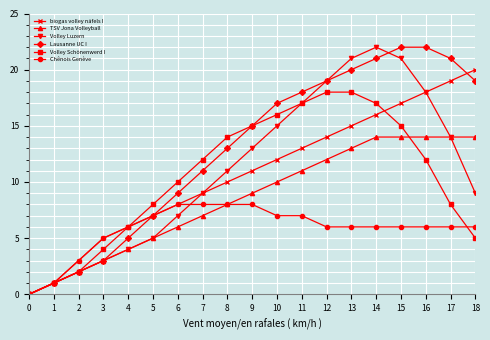

What is the value of the TSV Jona Volleyball point at the 16th from the left?

14